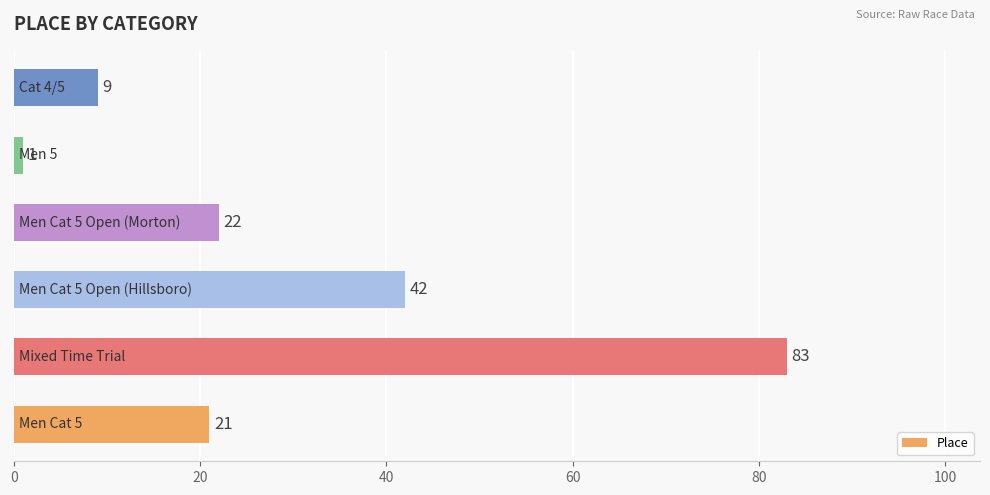

What is the greatest value displayed?

83